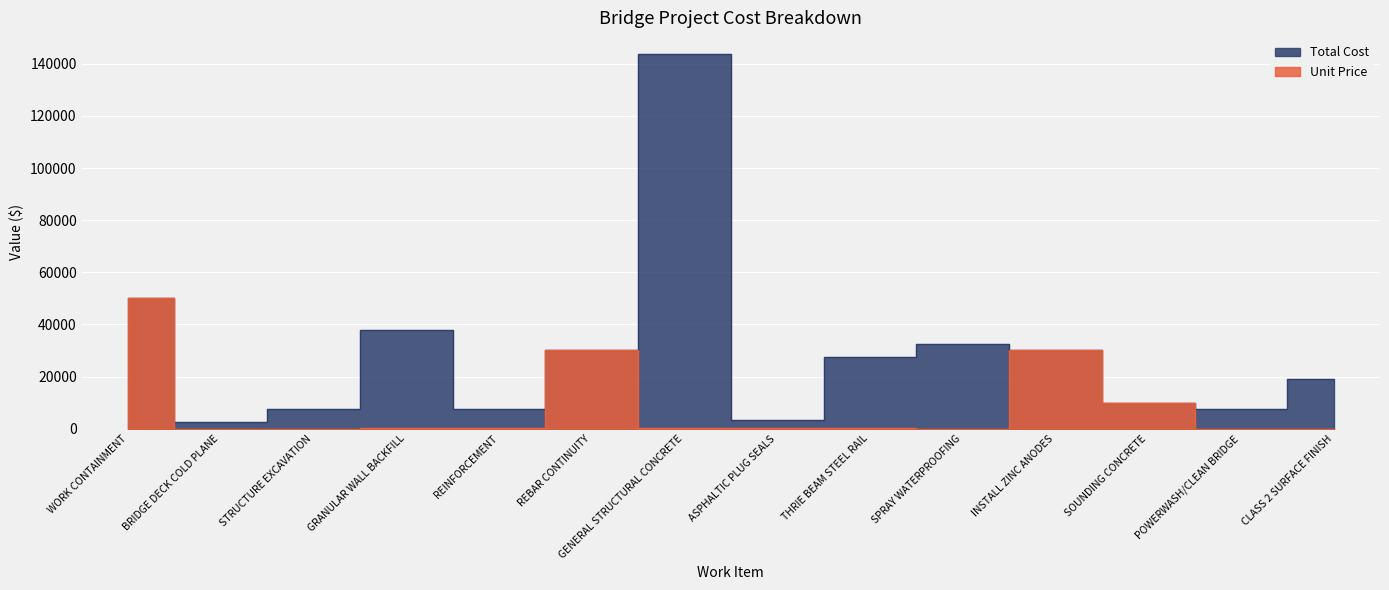

How many lines are shown in the chart?

2